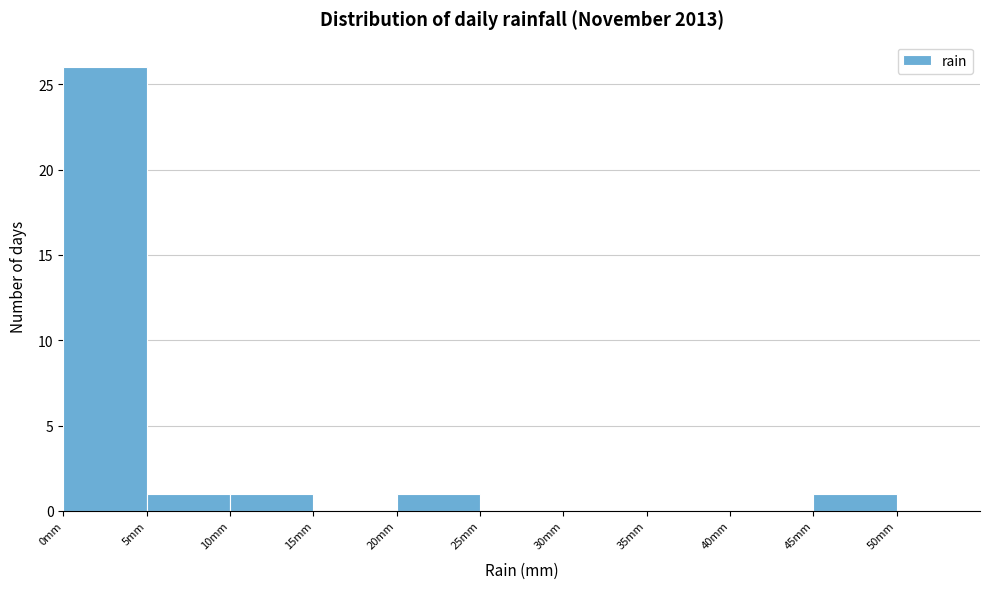

What is the height of the bar covering 10 to 15 on the x-axis? The values are not printed on the chart, so give them approximately, as read against the axis.

1